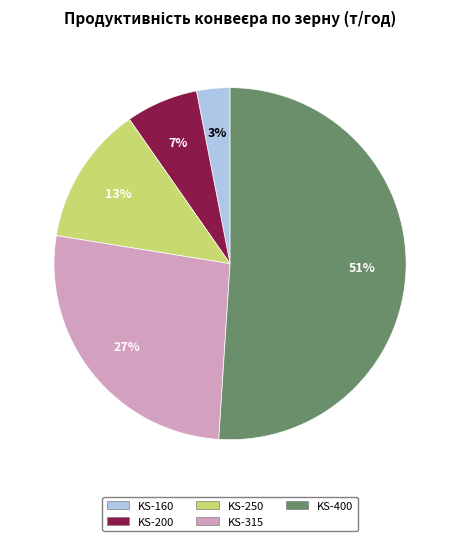

The KS-160 slice represents 15% of the pie. True or false?

False